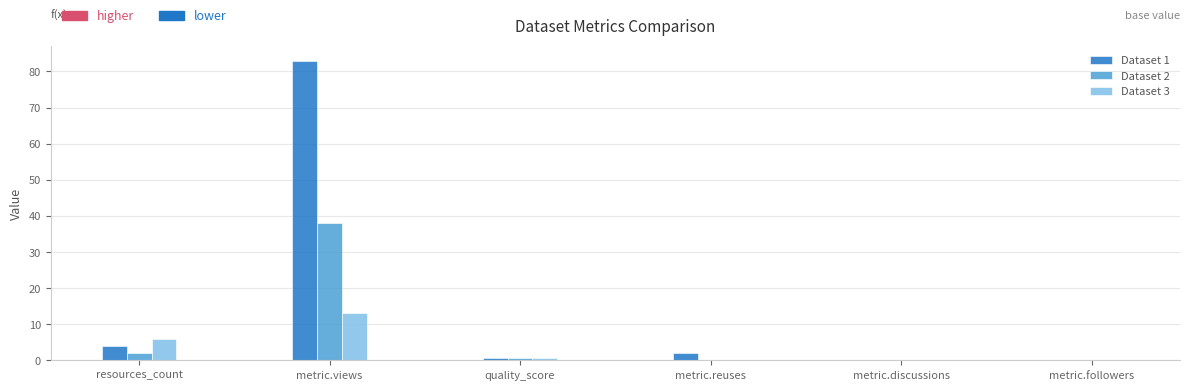

How many groups of bars are there?

6